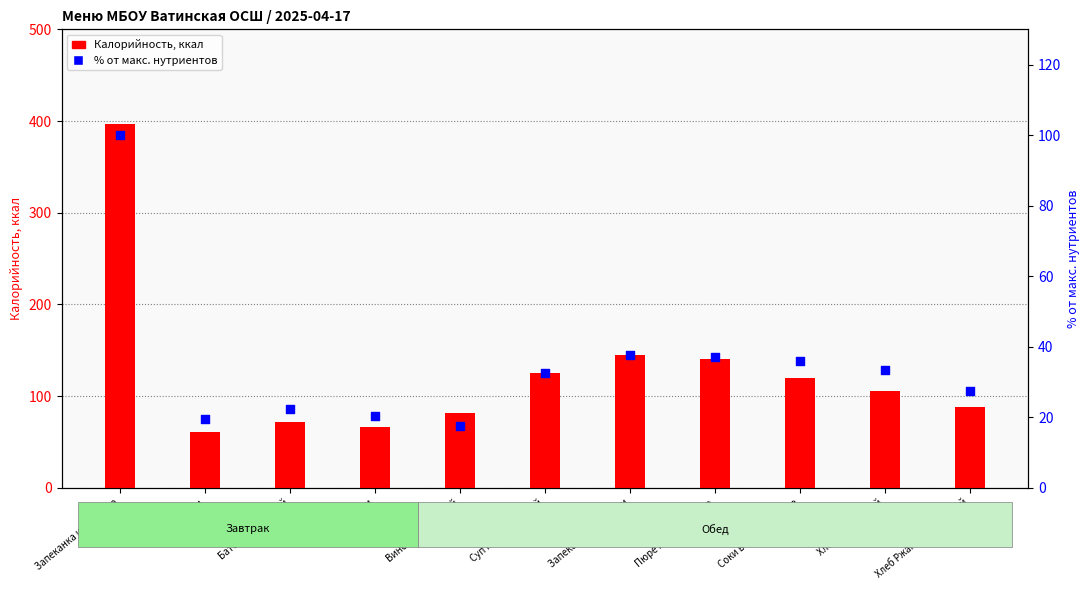

Which series has the widest spread of Y values?

Калорийность